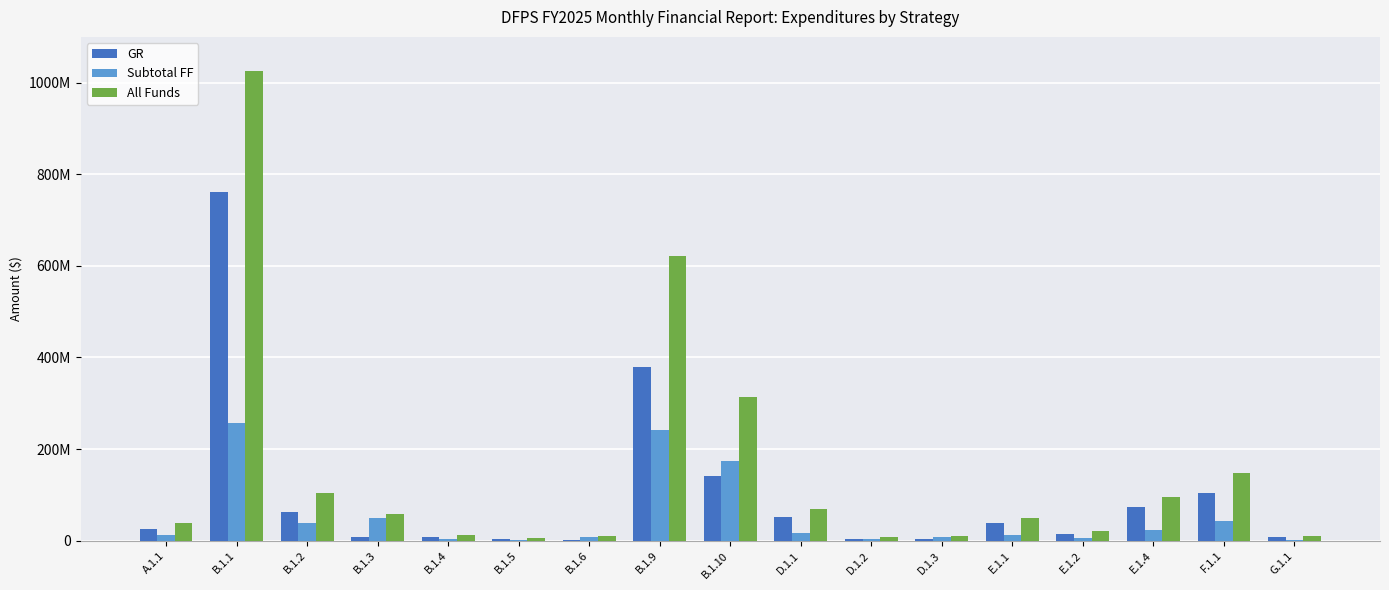

The value of GR at B.1.3 is 7064884. True or false?

True